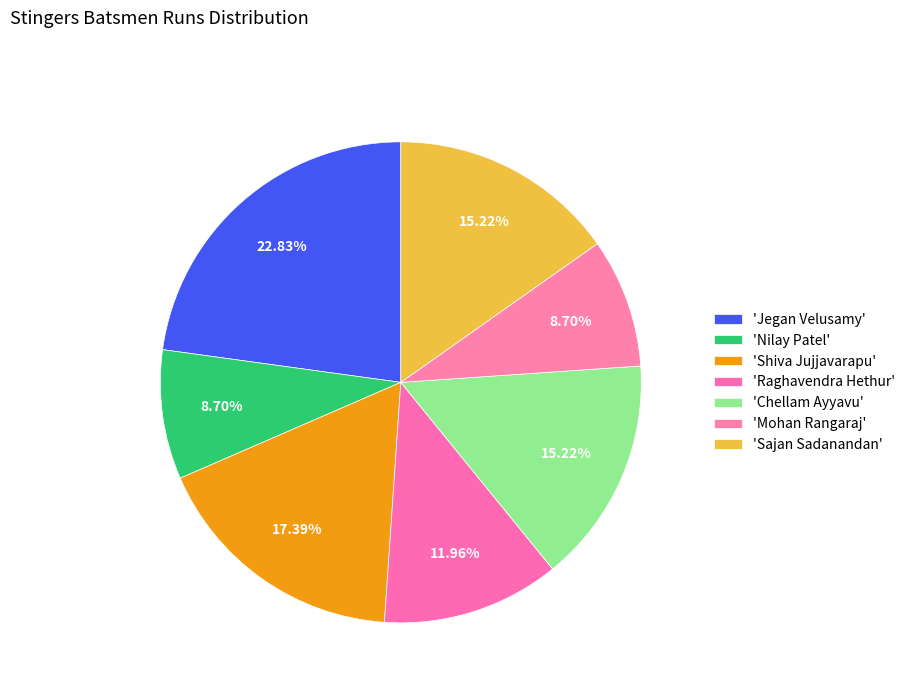

How many segments does this pie chart have?

7